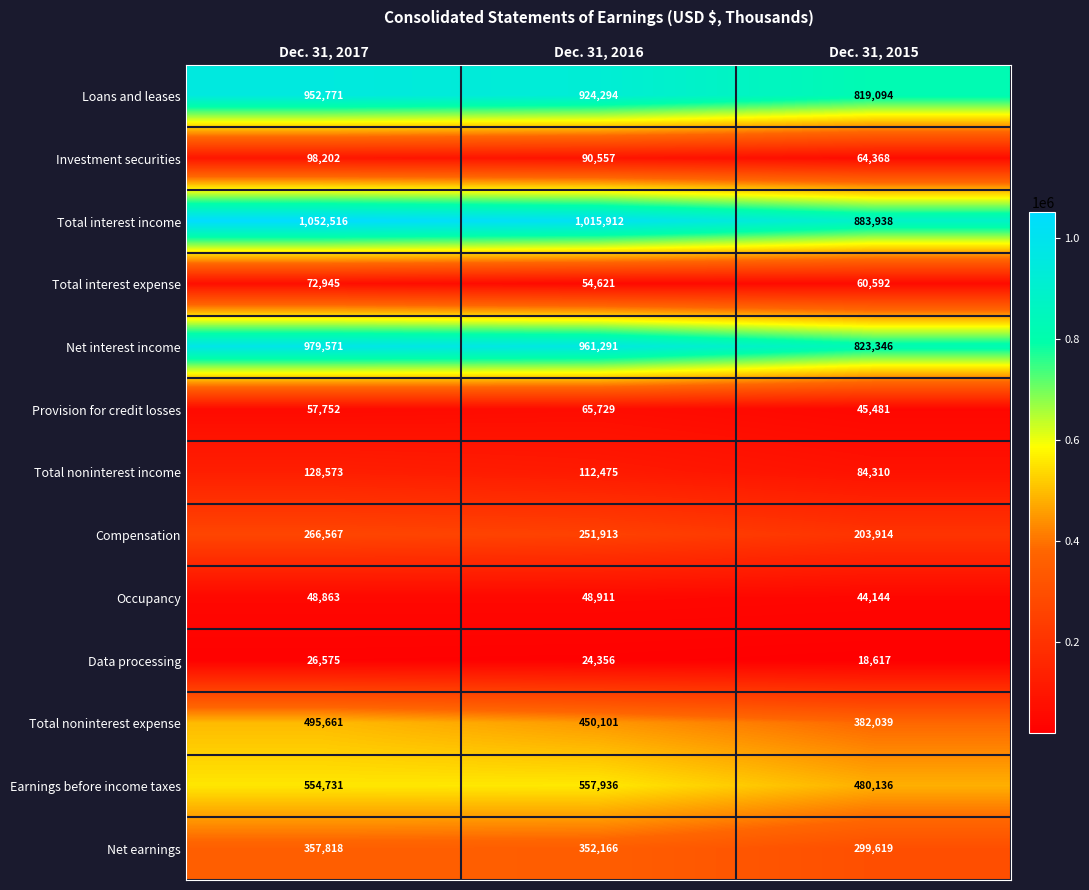

Rank the series at Dec. 31, 2015 from lowest to highest value.

Data processing, Occupancy, Provision for credit losses, Total interest expense, Investment securities, Total noninterest income, Compensation, Net earnings, Total noninterest expense, Earnings before income taxes, Loans and leases, Net interest income, Total interest income